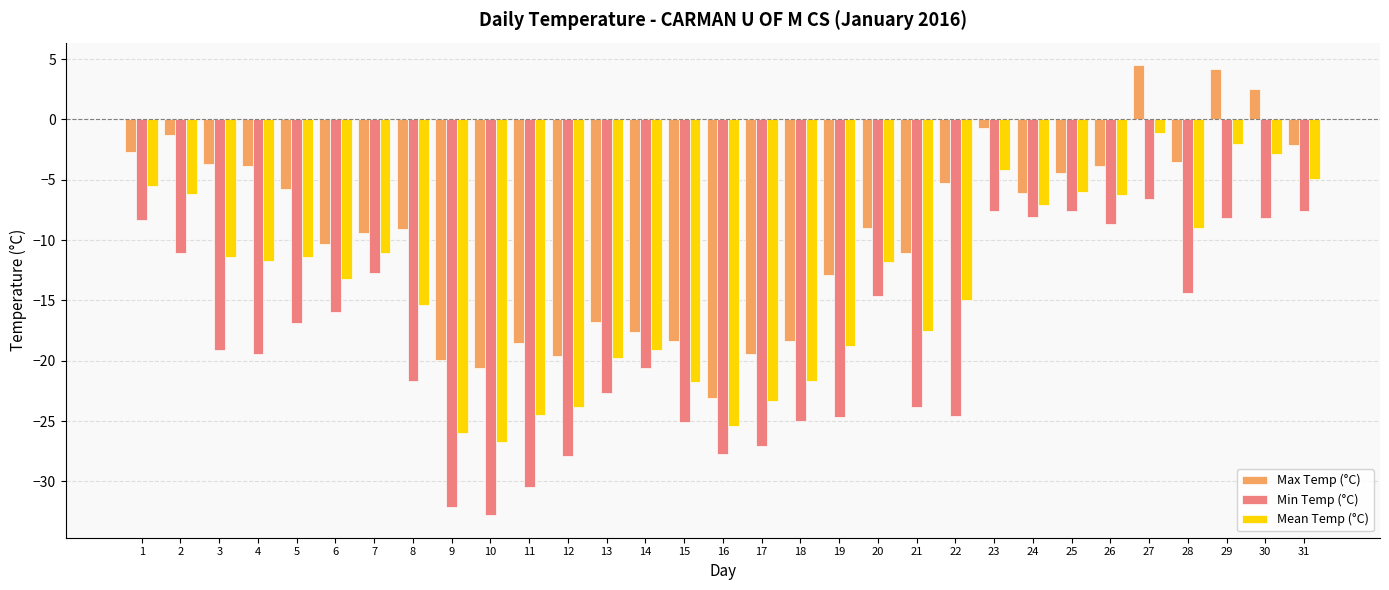

What is the spread (max minus min) of values at 8?

12.6